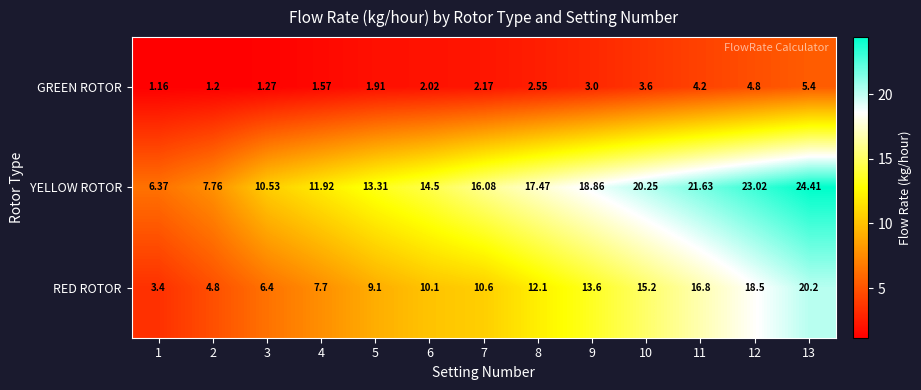

Which series changed the most between 1 and 10?

YELLOW ROTOR